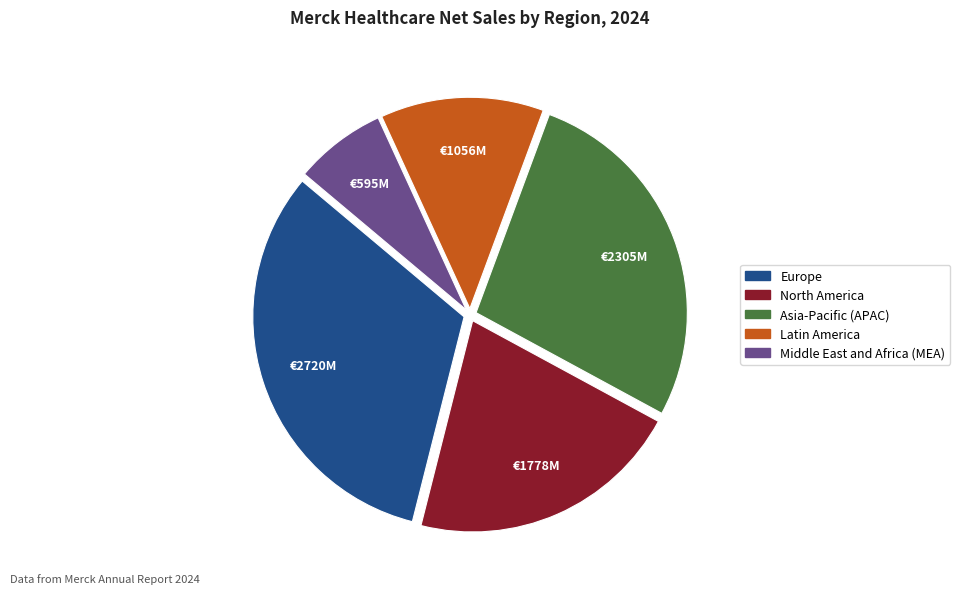

Does any single category account for the majority?

No